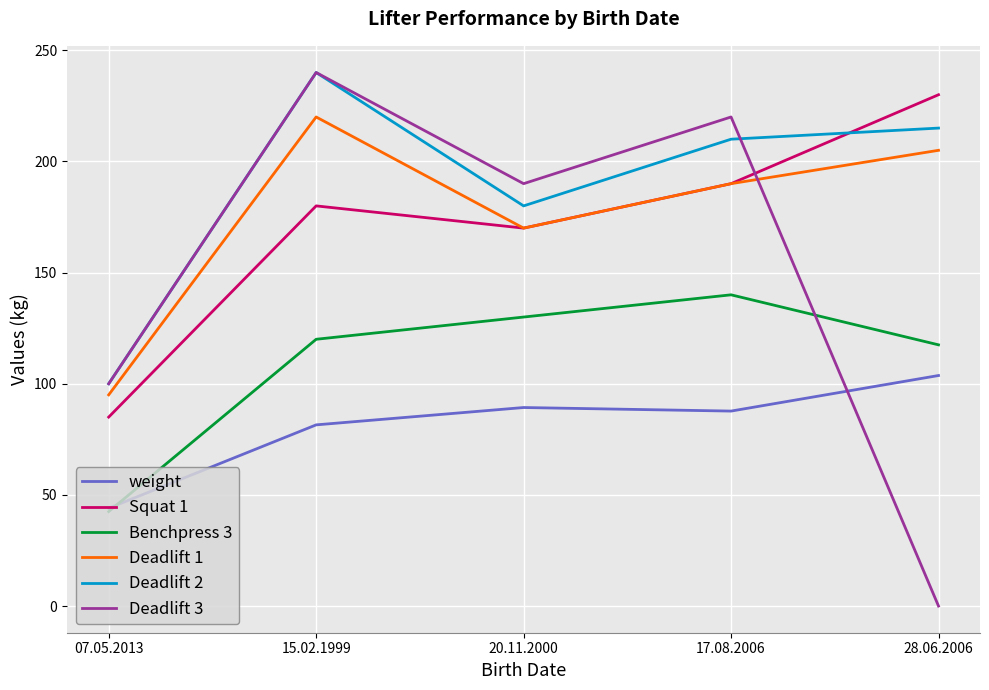

What position from the left is 20.11.2000?

3